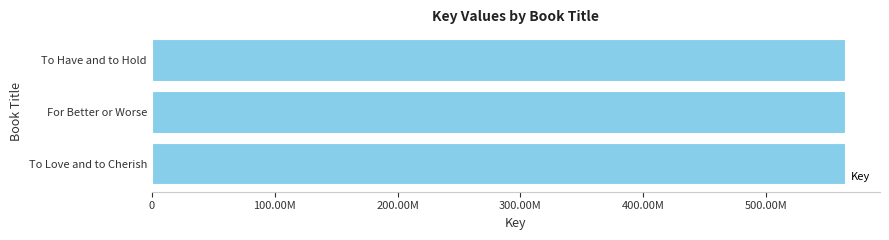

How many values are between 564428059 and 564433407?

3